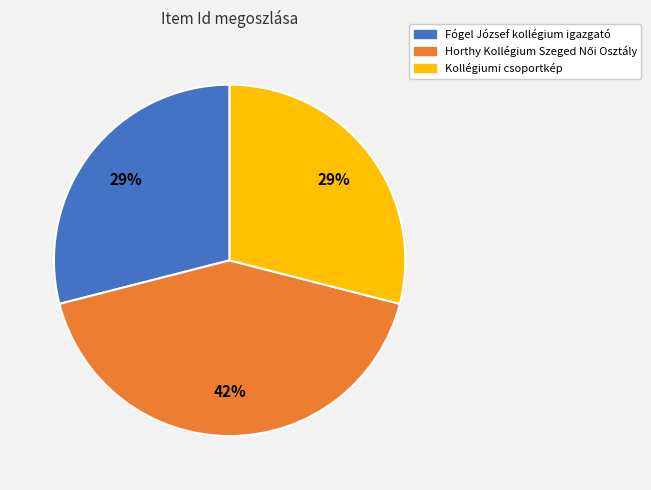

How many segments does this pie chart have?

3